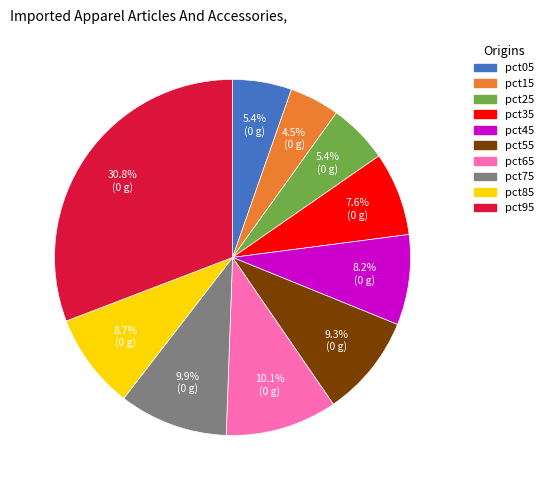

Is there a majority slice in this chart?

No